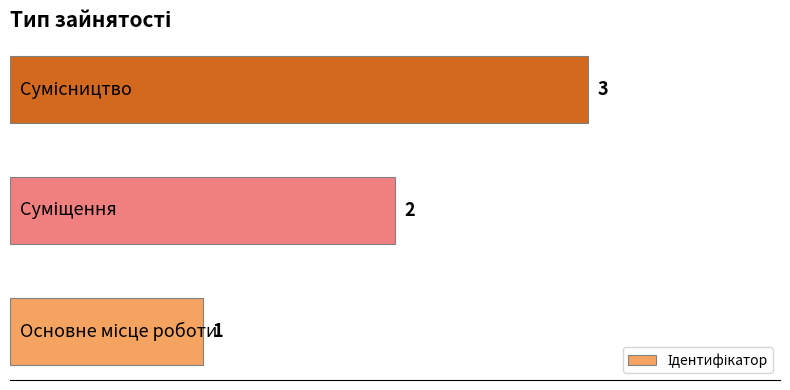

How many values are between 1 and 3?

3